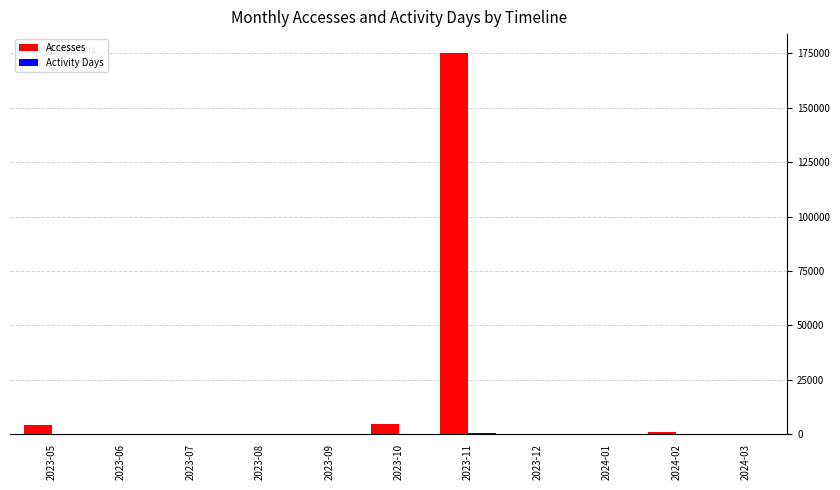

At which category does the chart reach its peak across all series?

2023-11